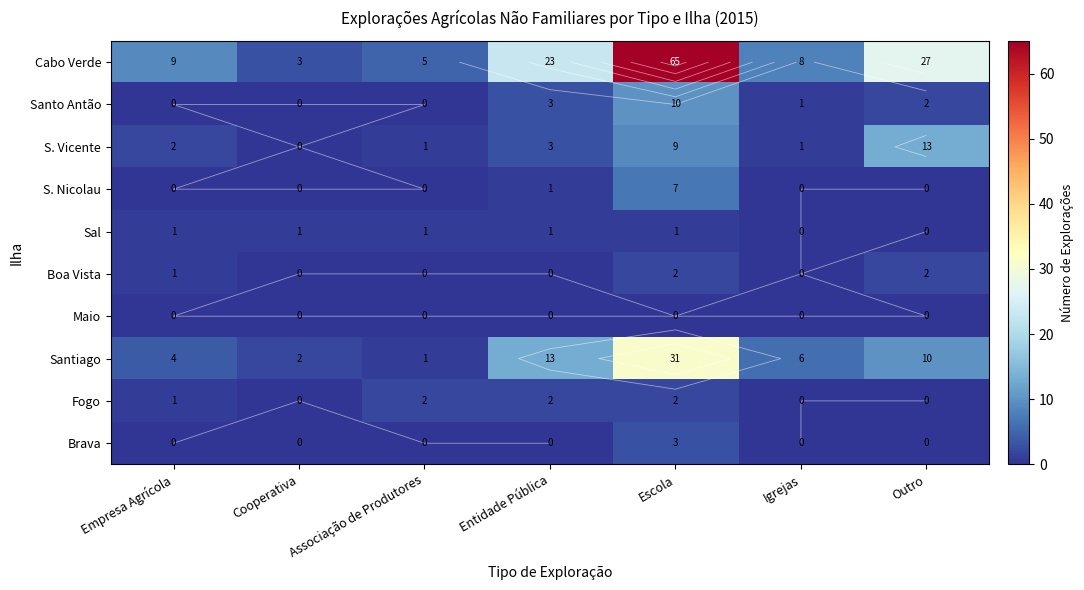

The Brava series shows 2 at Igrejas. True or false?

False